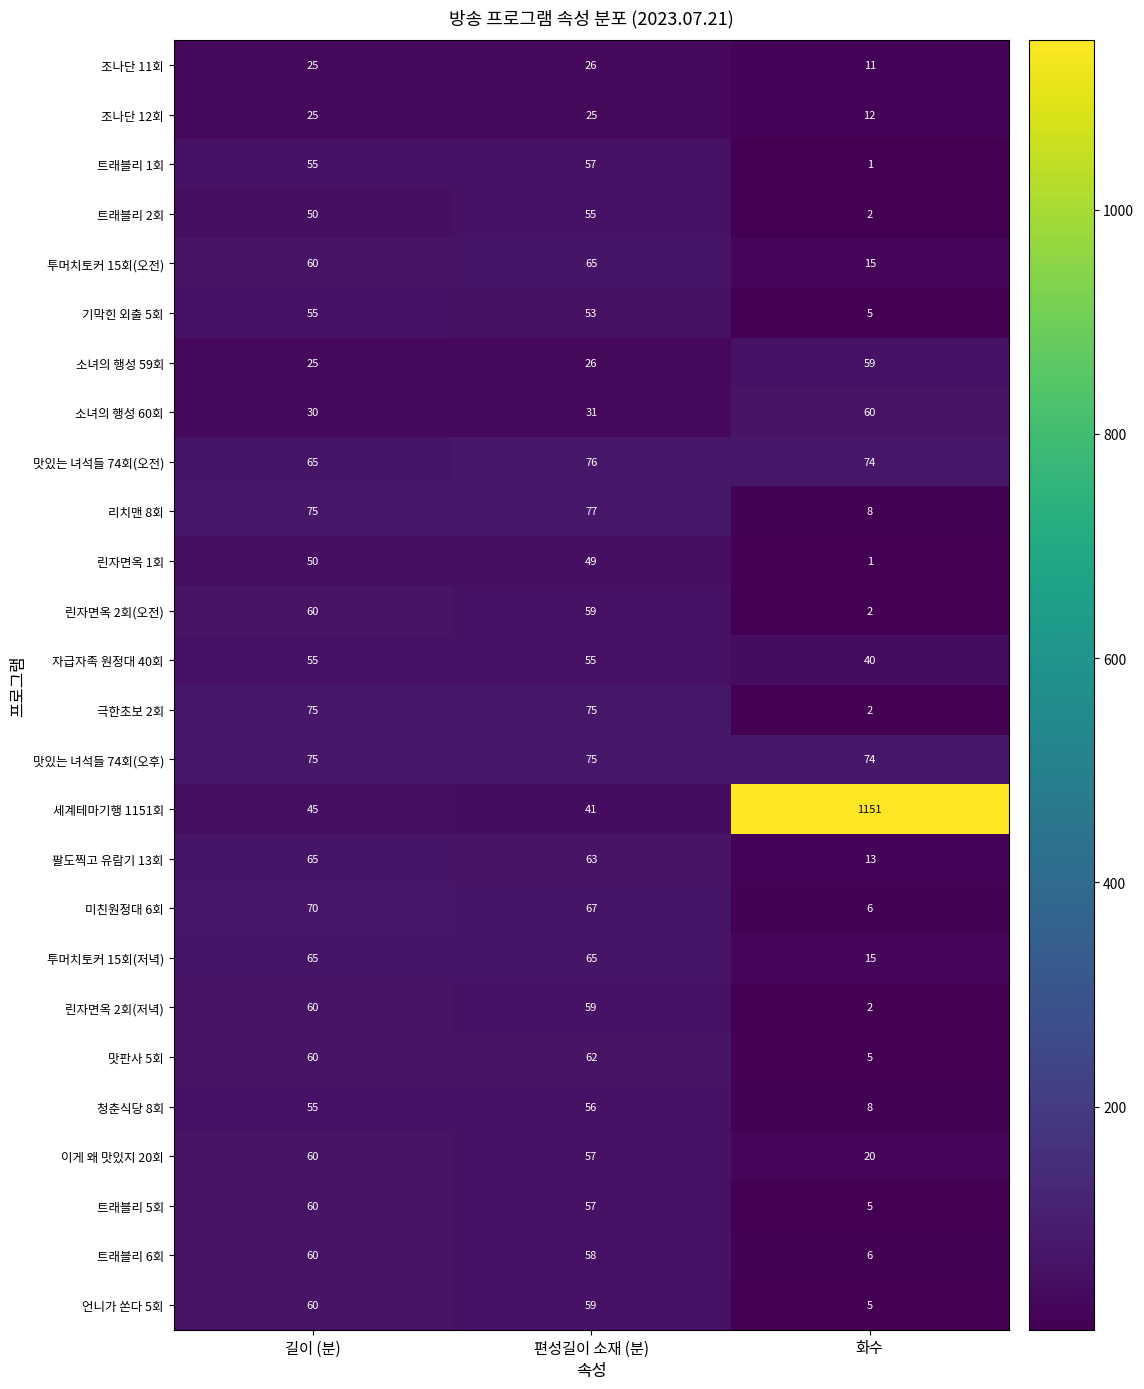

The 조나단 11회 series shows 7 at 화수. True or false?

False